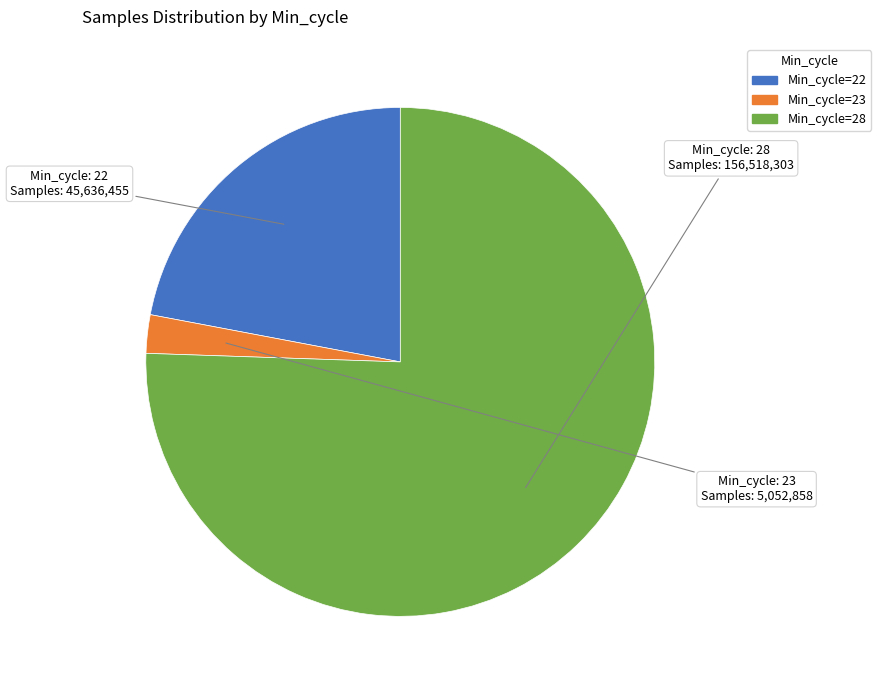

Is there a majority slice in this chart?

Yes